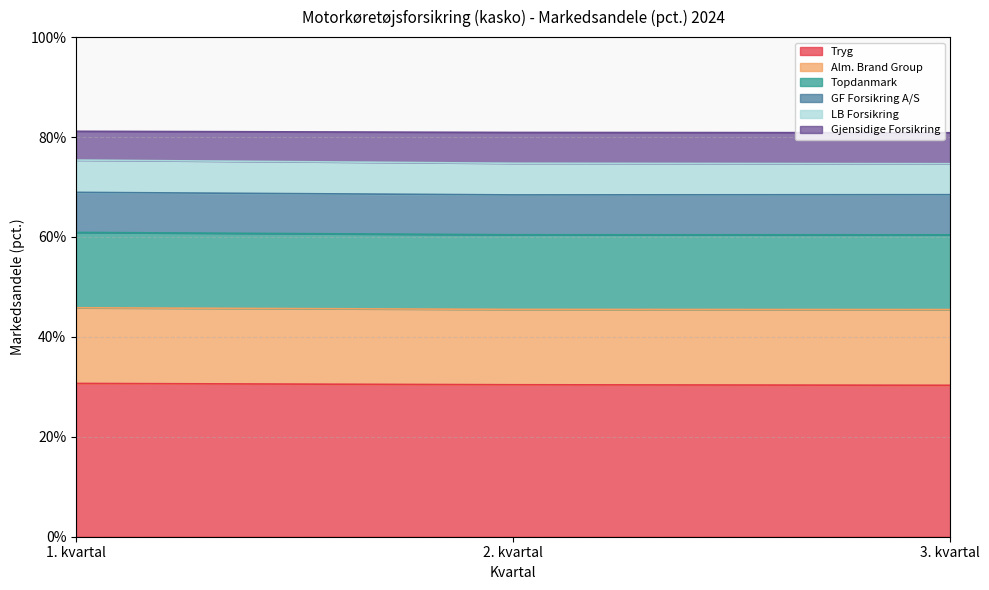

What is the difference between the maximum and minimum values in the Tryg series?

0.4